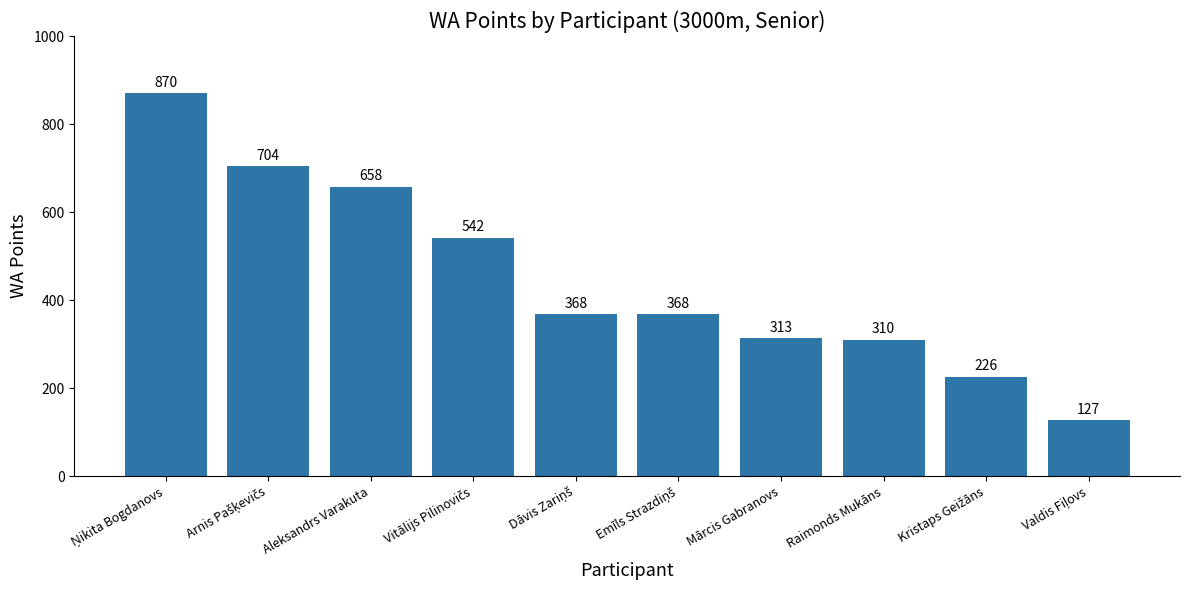

What is the change in value from Aleksandrs Varakuta to Mārcis Gabranovs?

-345